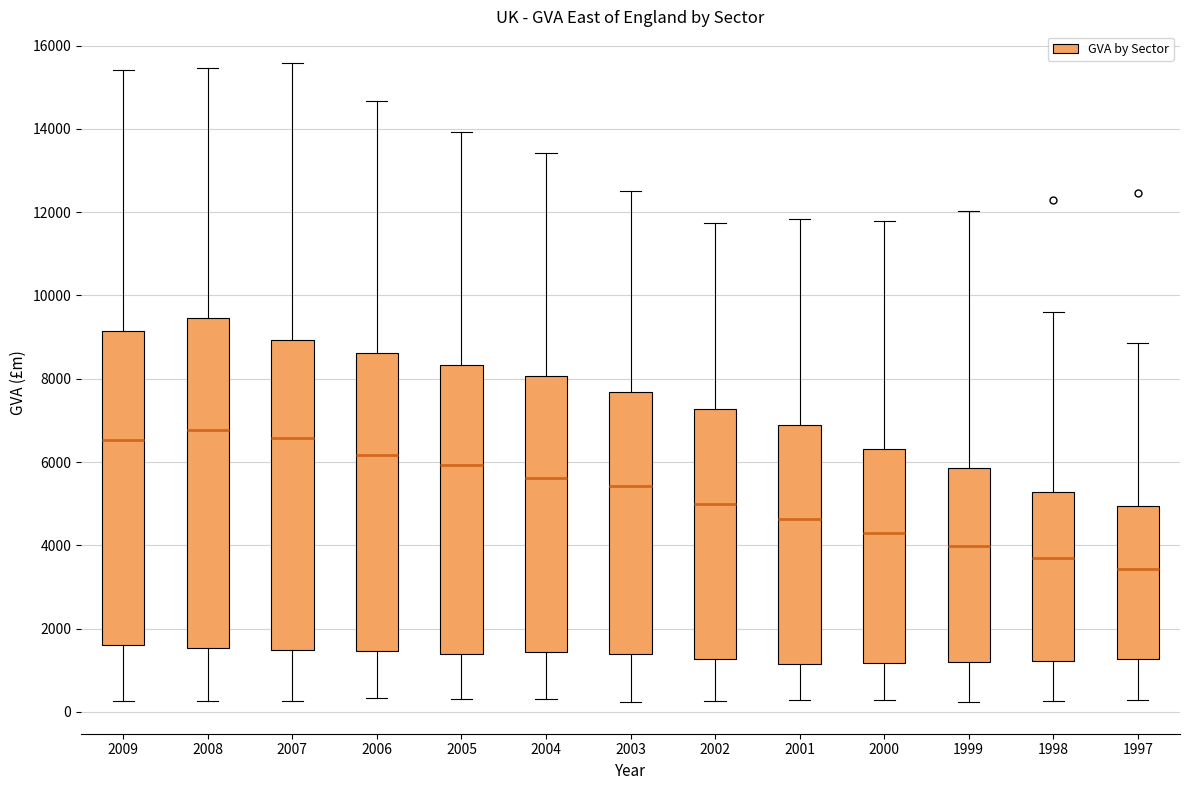

Reading left to right, transcribe this box plot: for each box, give where its median line is, the range the box spans, and where its two whiskers end, as read against the y-axis. The values are not printed on the chart, so give them approximately, as read against the axis.

2009: median 6600, box 1600 to 9200, whiskers 200 to 15400
2008: median 6800, box 1600 to 9400, whiskers 200 to 15400
2007: median 6600, box 1400 to 9000, whiskers 200 to 15600
2006: median 6200, box 1400 to 8600, whiskers 400 to 14600
2005: median 6000, box 1400 to 8400, whiskers 400 to 14000
2004: median 5600, box 1400 to 8000, whiskers 200 to 13400
2003: median 5400, box 1400 to 7600, whiskers 200 to 12600
2002: median 5000, box 1200 to 7200, whiskers 200 to 11800
2001: median 4600, box 1200 to 6800, whiskers 200 to 11800
2000: median 4200, box 1200 to 6400, whiskers 200 to 11800
1999: median 4000, box 1200 to 5800, whiskers 200 to 12000
1998: median 3600, box 1200 to 5200, whiskers 200 to 9600
1997: median 3400, box 1200 to 5000, whiskers 200 to 8800